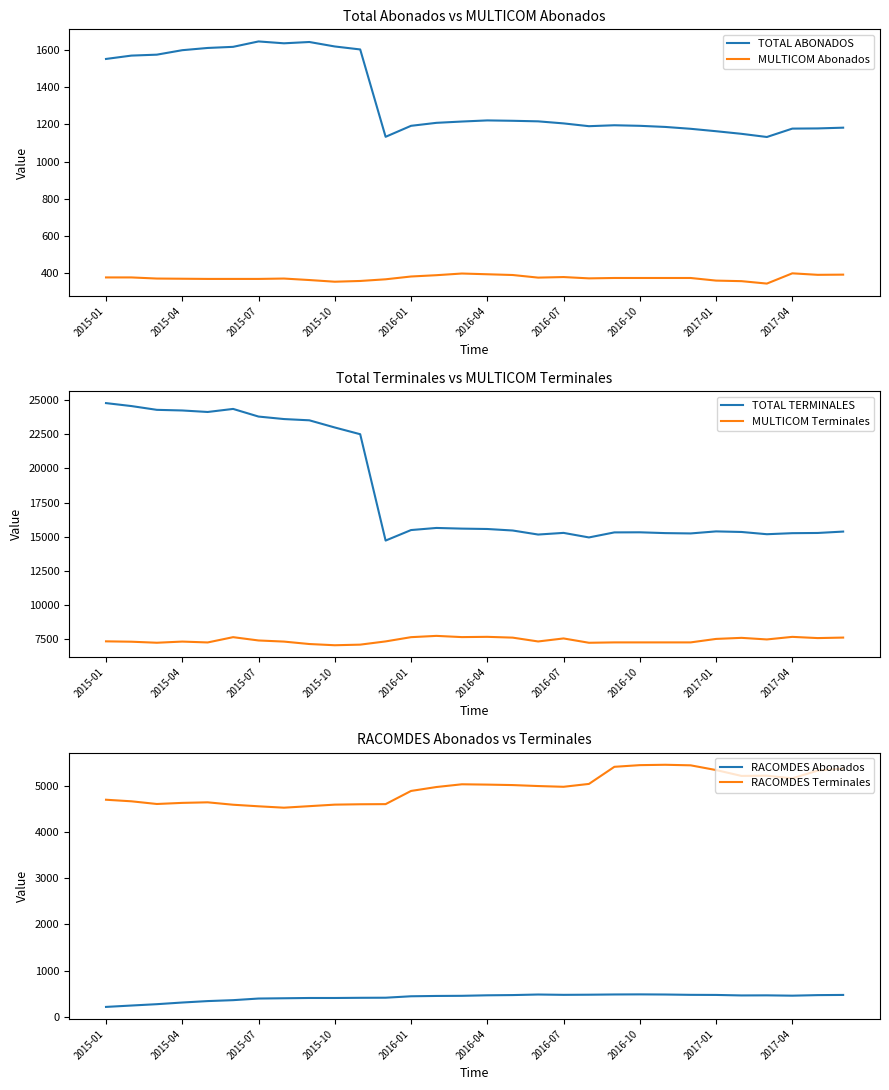

Which category has the highest value across all series?

2015-01